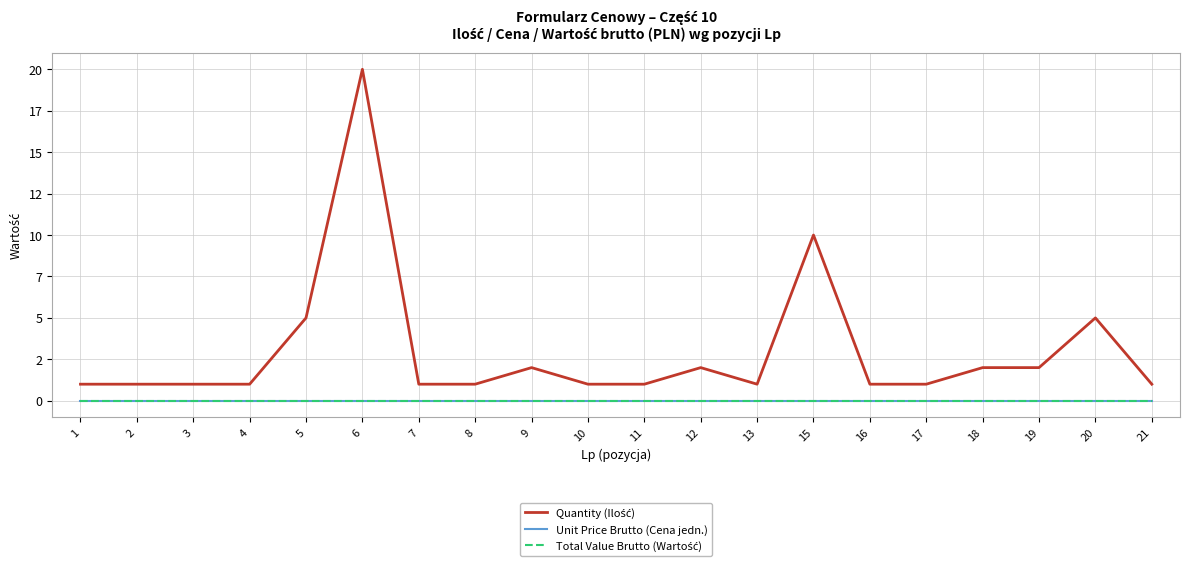

True or false: Total Value Brutto (Wartość) and Unit Price Brutto (Cena jedn.) intersect in this chart.

False